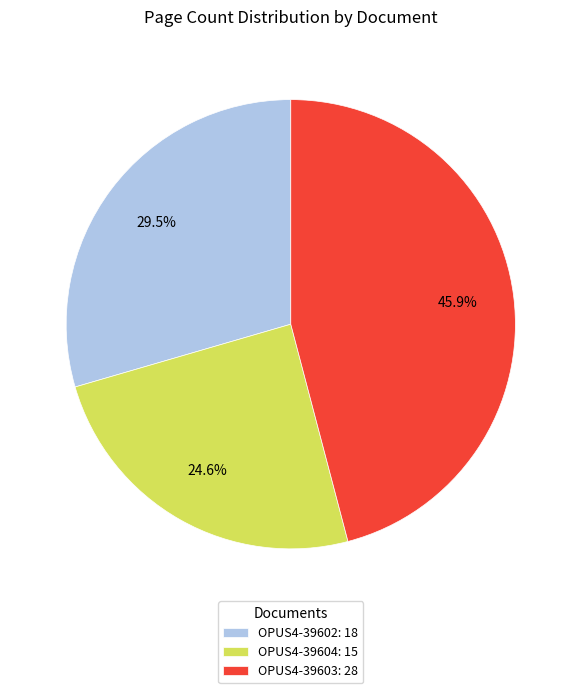

Does OPUS4-39602 represent more than half of the total?

No